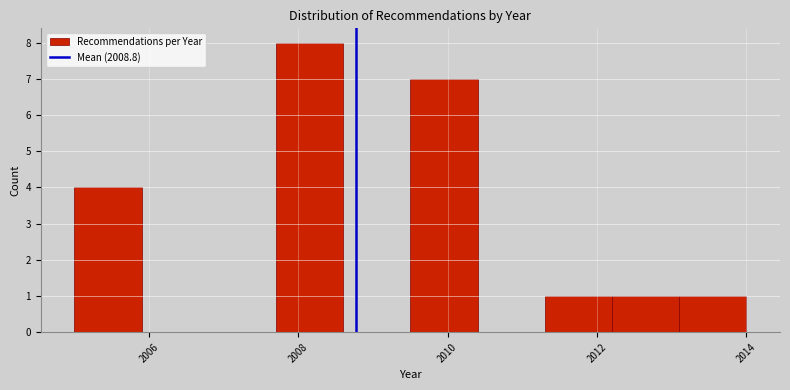

Reading left to right, list every bar in this chart as the range it spans on the x-axis followed by its height. Neither the bar edges nor the heights are printed on the chart, so give them approximately, as read against the axes.

2005.0 to 2005.9: 4
2005.9 to 2006.8: 0
2006.8 to 2007.7: 0
2007.7 to 2008.6: 8
2008.6 to 2009.5: 0
2009.5 to 2010.4: 7
2010.4 to 2011.3: 0
2011.3 to 2012.2: 1
2012.2 to 2013.1: 1
2013.1 to 2014.0: 1